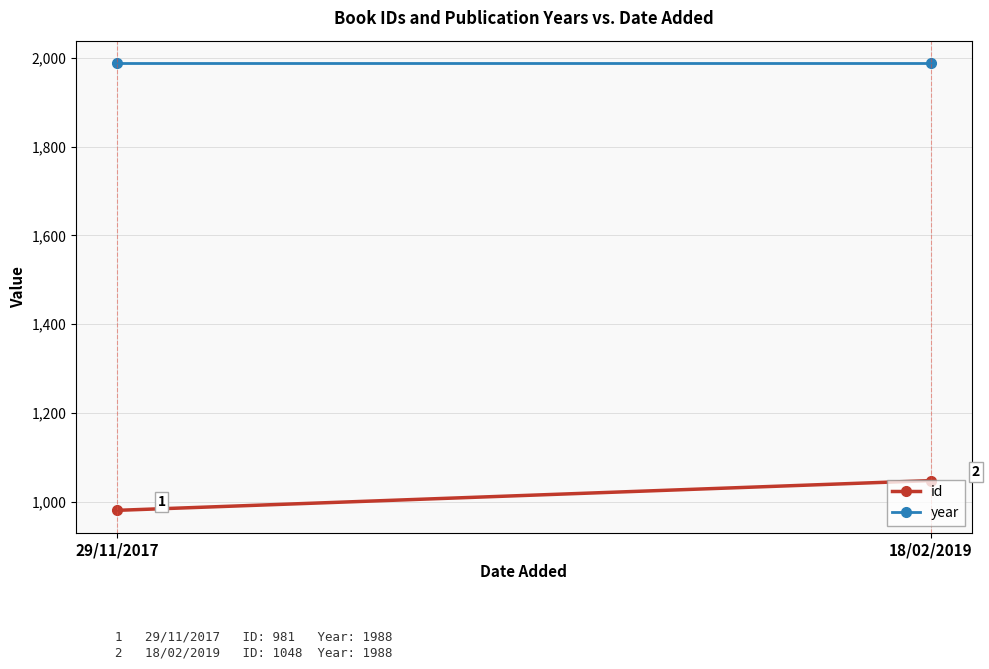

Count the number of categories in the chart.

2